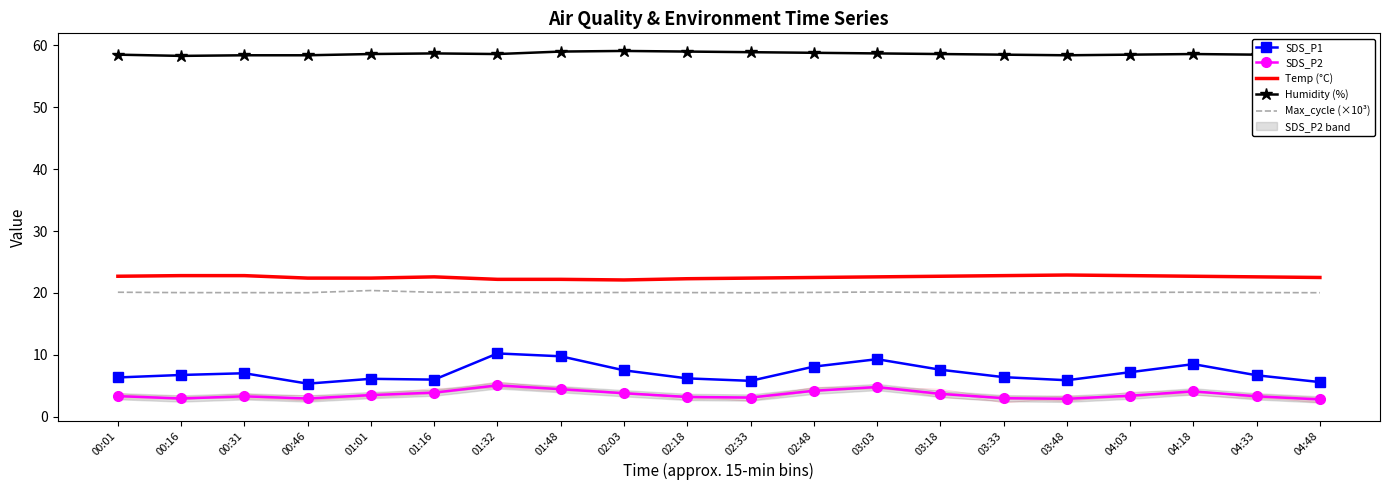

The value of SDS_P1 at 02:33 is 5.8. True or false?

True